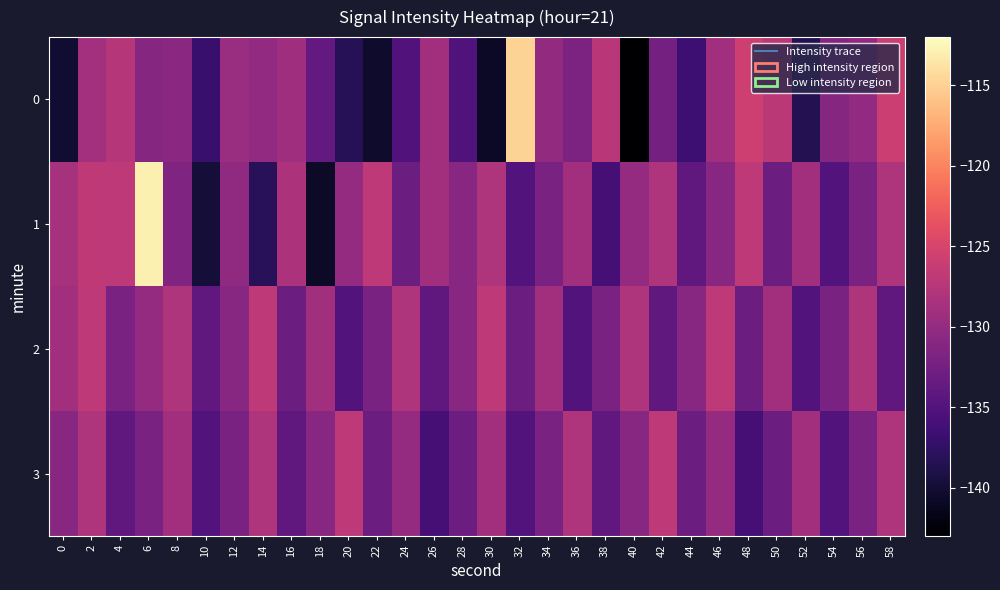

Reading left to right, extract all data points from this chart.

0: 0=-140.2	2=-128.8	4=-127.5	6=-131.1	8=-130.8	10=-136.9	12=-129.6	14=-130.2	16=-129.2	18=-133.8	20=-138.2	22=-140.4	24=-135.1	26=-129.1	28=-135.2	30=-140.7	32=-114.9	34=-130.1	36=-131.8	38=-127.2	40=-142.9	42=-132.4	44=-136.5	46=-129.0	48=-125.8	50=-127.1	52=-138.5	54=-131.1	56=-130.2	58=-126.0
1: 0=-128.6	2=-126.9	4=-127.0	6=-113.0	8=-131.6	10=-139.8	12=-130.3	14=-138.1	16=-128.2	18=-140.7	20=-130.0	22=-127.0	24=-133.0	26=-129.0	28=-131.0	30=-128.0	32=-135.0	34=-132.0	36=-129.0	38=-136.0	40=-130.0	42=-128.0	44=-134.0	46=-131.0	48=-127.0	50=-133.0	52=-129.0	54=-135.0	56=-132.0	58=-128.0
2: 0=-129.0	2=-127.0	4=-132.0	6=-130.0	8=-128.0	10=-134.0	12=-131.0	14=-127.0	16=-133.0	18=-129.0	20=-135.0	22=-132.0	24=-128.0	26=-134.0	28=-131.0	30=-127.0	32=-133.0	34=-129.0	36=-135.0	38=-132.0	40=-128.0	42=-134.0	44=-131.0	46=-127.0	48=-133.0	50=-129.0	52=-135.0	54=-132.0	56=-128.0	58=-134.0
3: 0=-131.0	2=-128.0	4=-134.0	6=-132.0	8=-129.0	10=-135.0	12=-132.0	14=-128.0	16=-134.0	18=-131.0	20=-127.0	22=-133.0	24=-130.0	26=-136.0	28=-133.0	30=-129.0	32=-135.0	34=-132.0	36=-128.0	38=-134.0	40=-131.0	42=-127.0	44=-133.0	46=-130.0	48=-136.0	50=-133.0	52=-129.0	54=-135.0	56=-132.0	58=-128.0